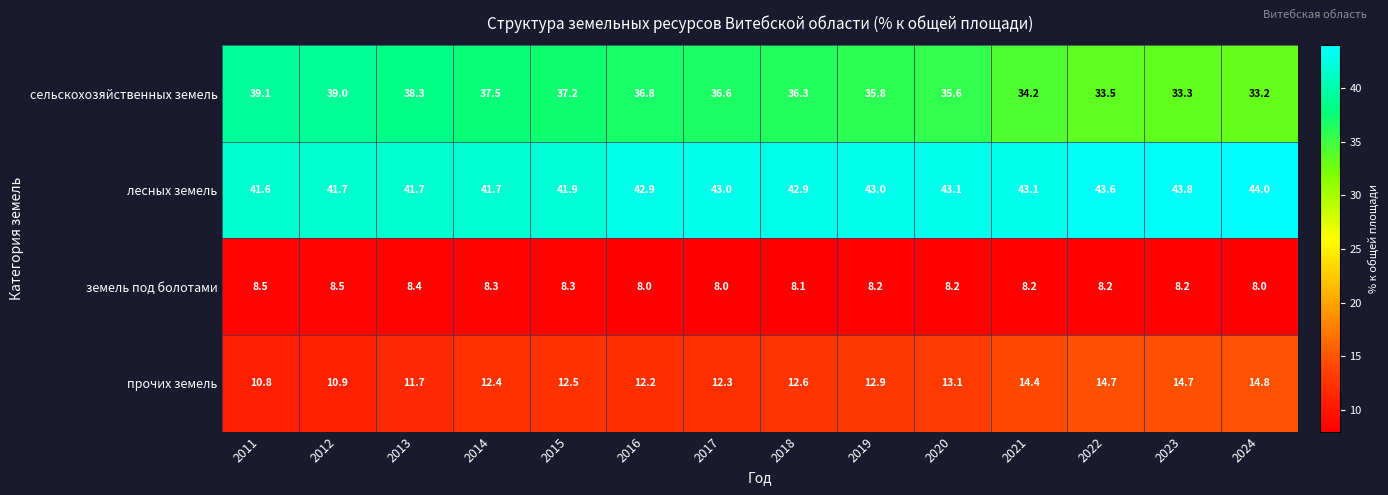

The сельскохозяйственных земель series shows 36.3 at 2018. True or false?

True